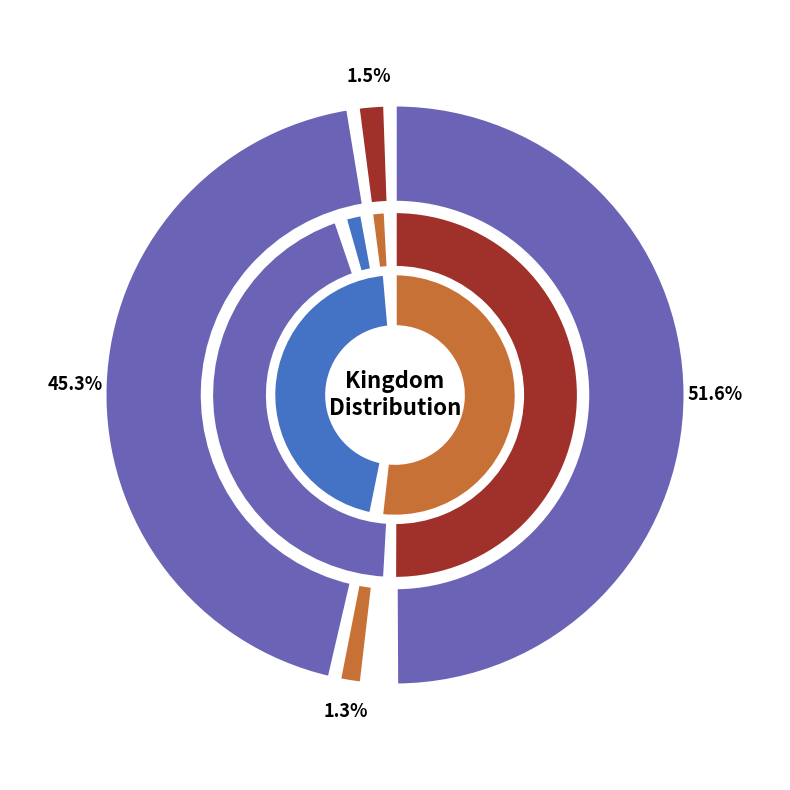

To the nearest percent, what portion does 6 represent?

45%